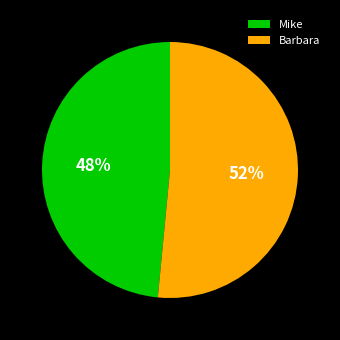

Between Mike and Barbara, which is larger?

Barbara